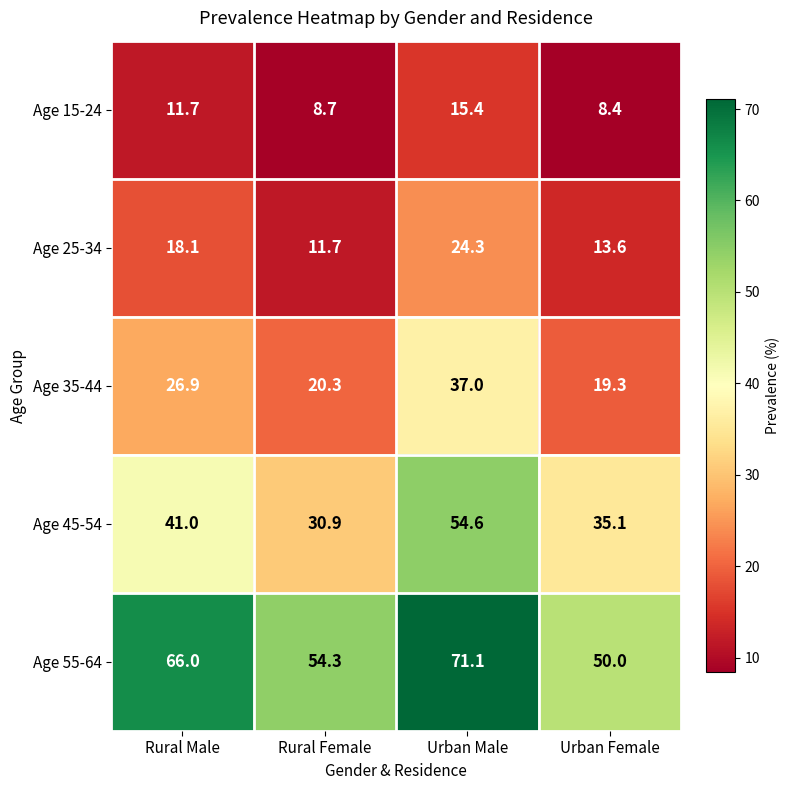

Reading left to right, list all the values displayed in this chart.

Age 15-24: 11.7	8.7	15.4	8.4
Age 25-34: 18.1	11.7	24.3	13.6
Age 35-44: 26.9	20.3	37.0	19.3
Age 45-54: 41.0	30.9	54.6	35.1
Age 55-64: 66.0	54.3	71.1	50.0